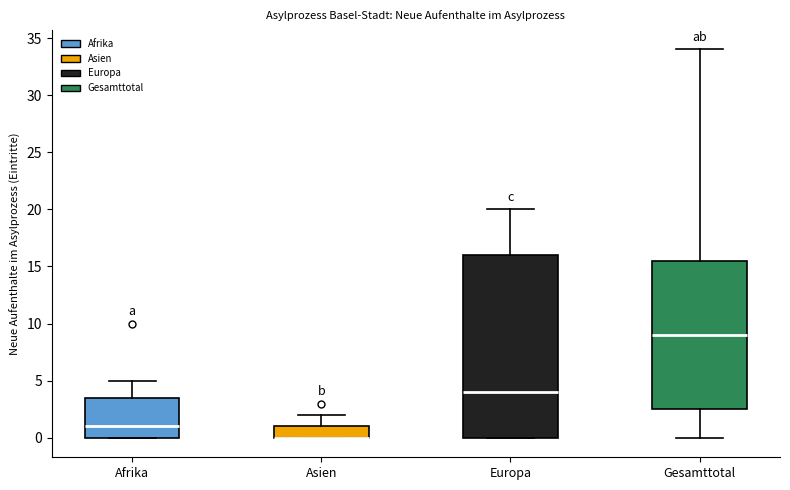

Reading left to right, transcribe this box plot: for each box, give where its median line is, the range the box spans, and where its two whiskers end, as read against the y-axis. The values are not printed on the chart, so give them approximately, as read against the axis.

Afrika: median 1.0, box 0.0 to 3.5, whiskers 0.0 to 5.0
Asien: median 0.0 (drawn on the box's lower edge), box 0.0 to 1.0, whiskers 0.0 to 2.0
Europa: median 4.0, box 0.0 to 16.0, whiskers 0.0 to 20.0
Gesamttotal: median 9.0, box 2.5 to 15.5, whiskers 0.0 to 34.0